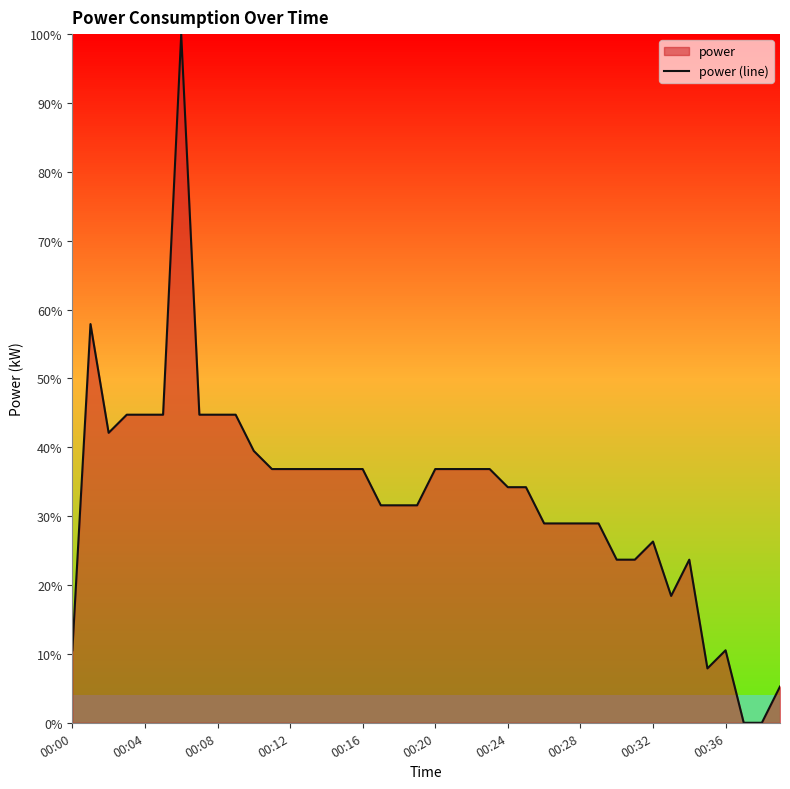

True or false: there are more than 0 points higher than both neighbors.

True